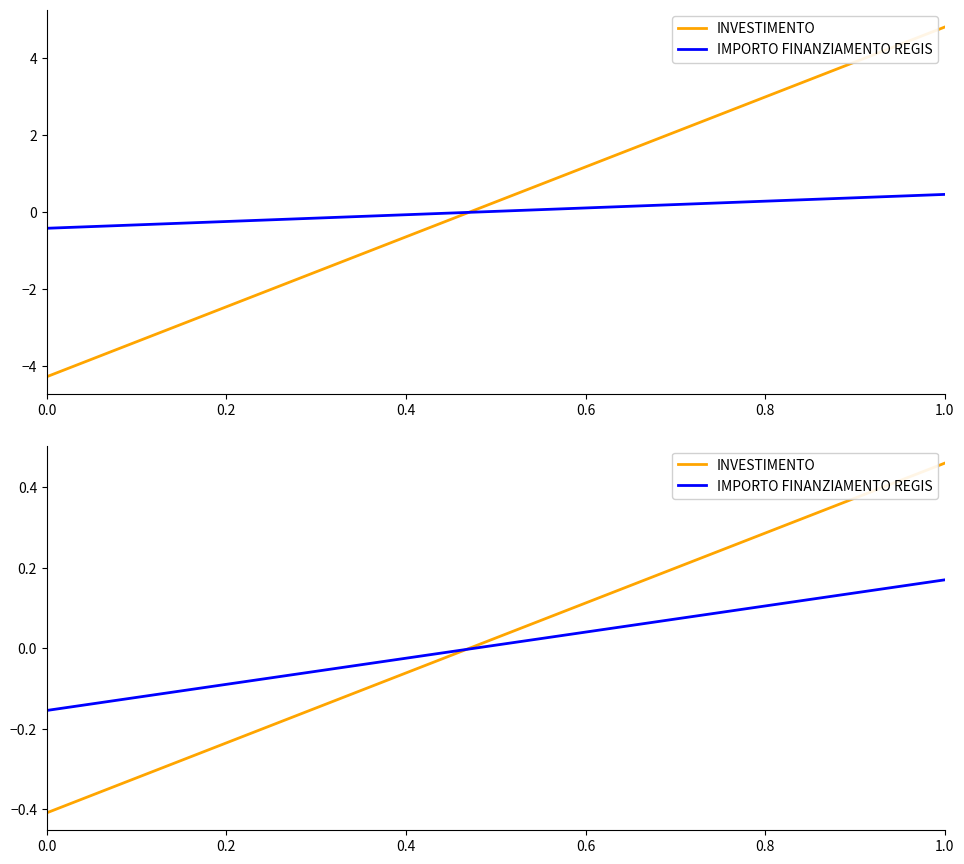

Which series ends up on top after the final intersection of IMPORTO FINANZIAMENTO REGIS and INVESTIMENTO?

INVESTIMENTO